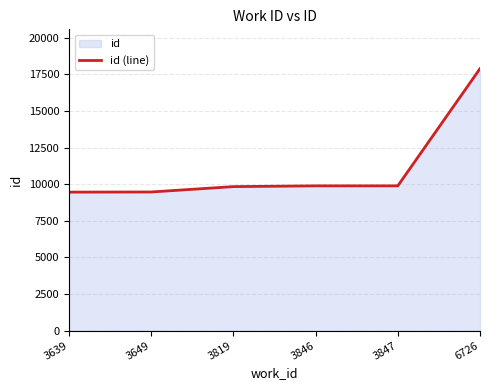

True or false: there are more than 1 points higher than both neighbors.

False